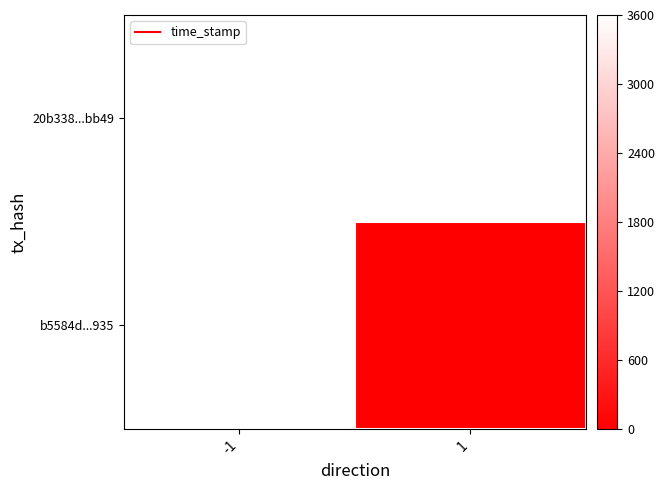

At how many categories does at least one series exceed 717?

1